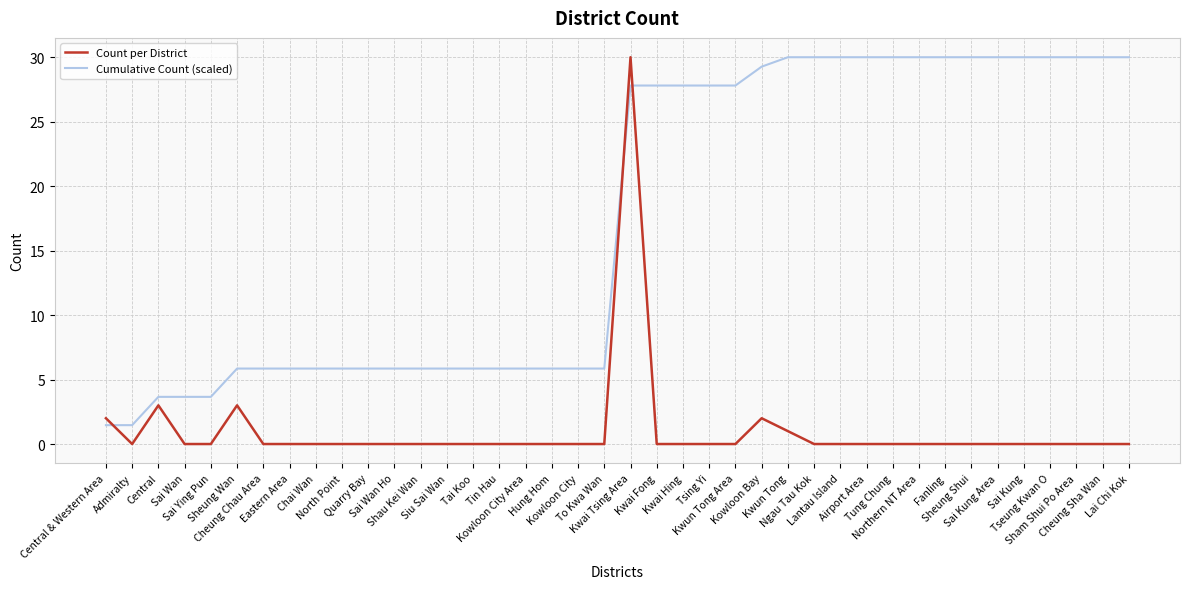

What is the difference between the maximum and minimum values in the Cumulative Count (scaled) series?

28.5